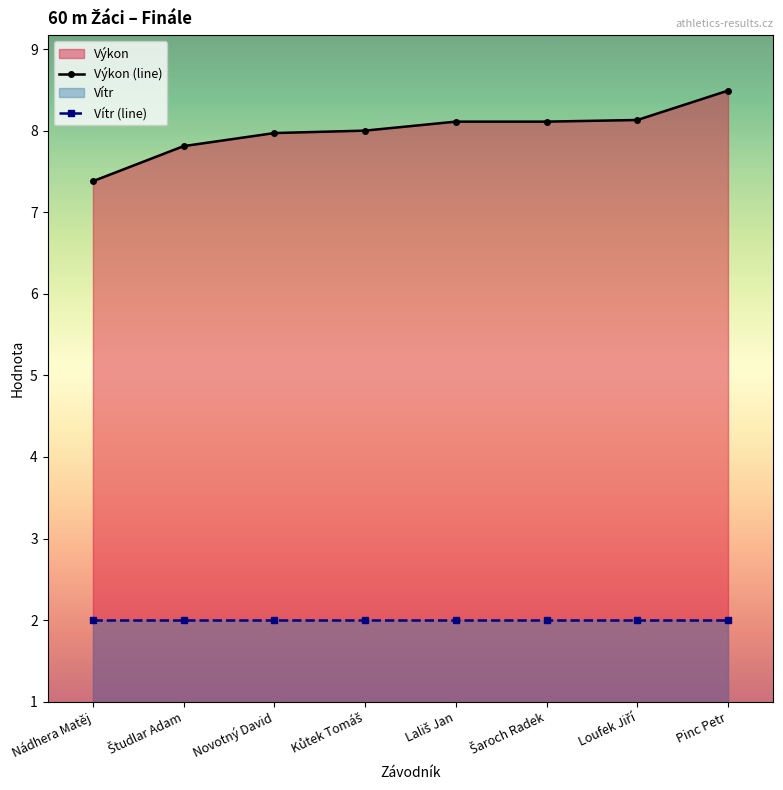

How many distinct data groups are displayed?

2